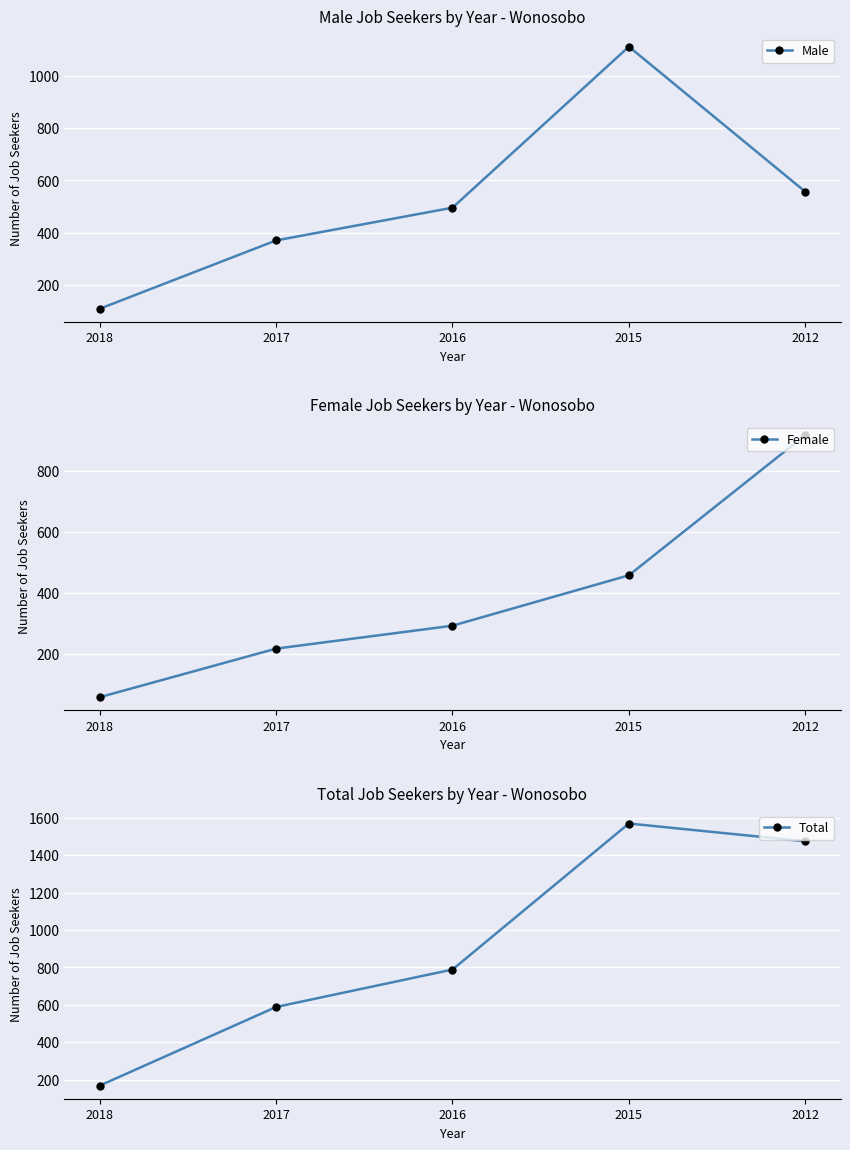

What is the maximum value for Total?

1569